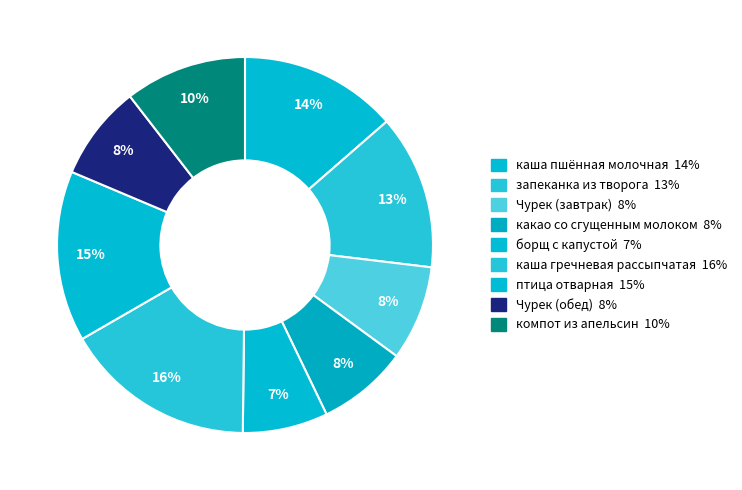

Does Чурек (обед) account for over 50% of the chart?

No